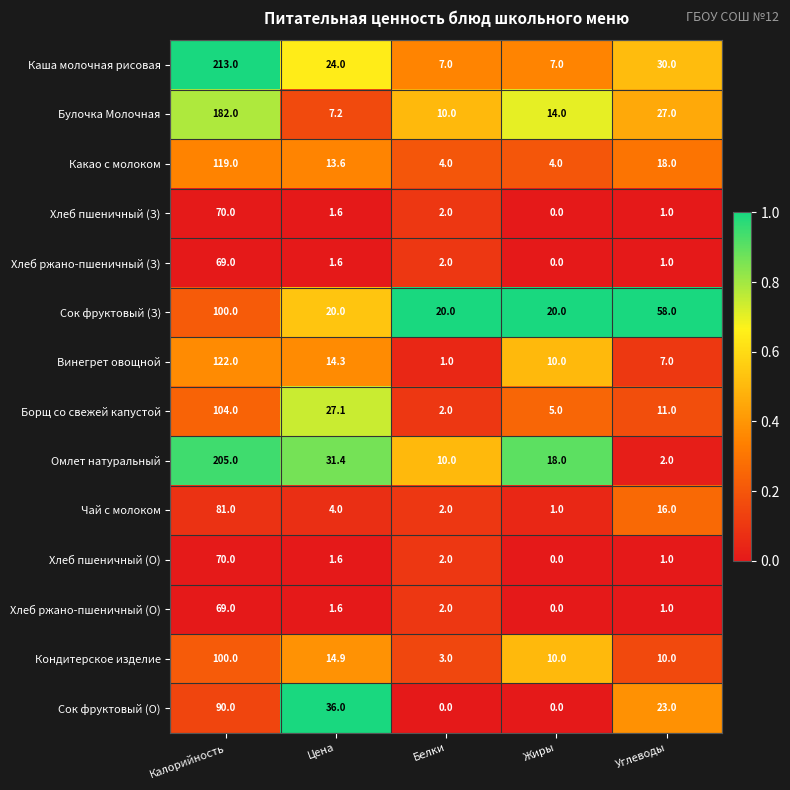

Where does the Хлеб ржано-пшеничный (О) series first go above 1?

Калорийность